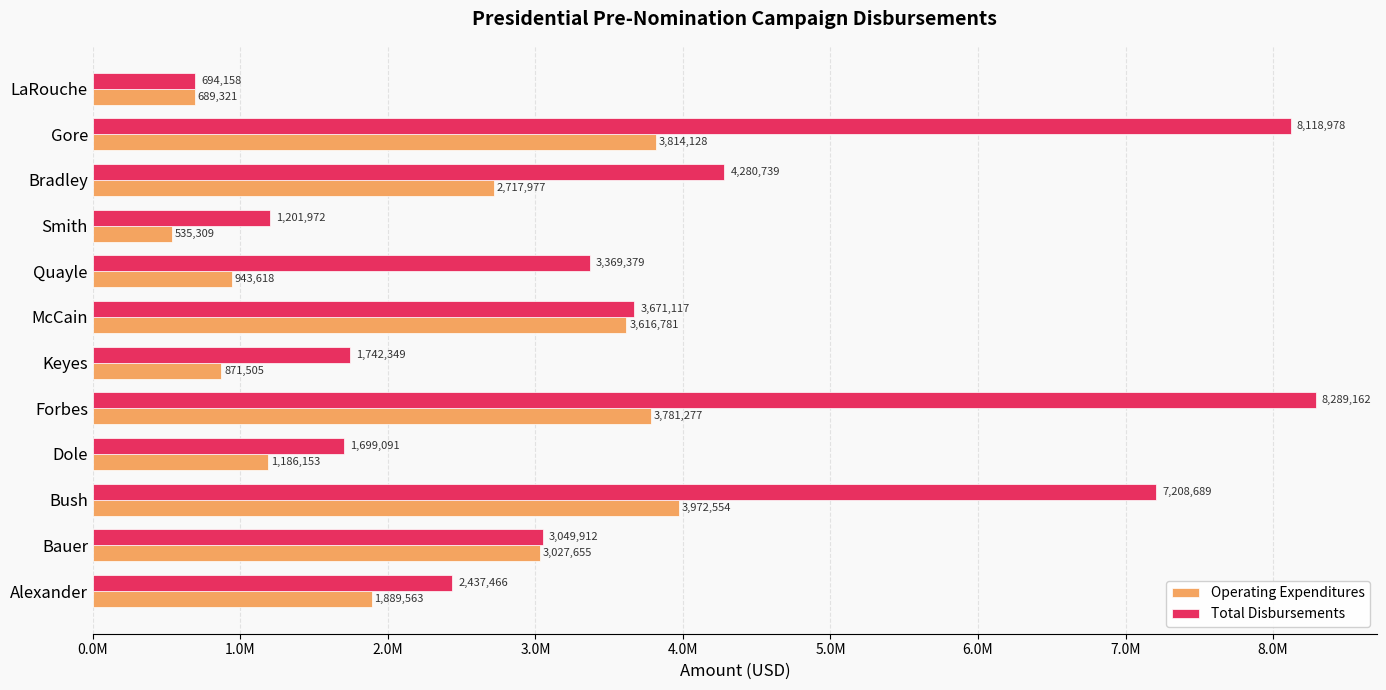

What is the average value of the Operating Expenditures series?

2253820